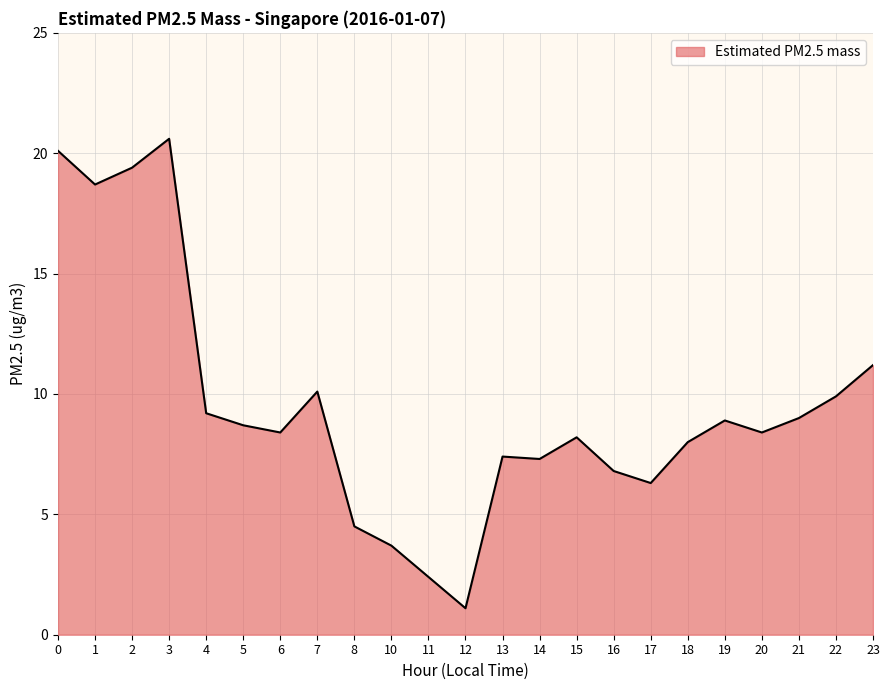

Which category has the highest value across all series?

3